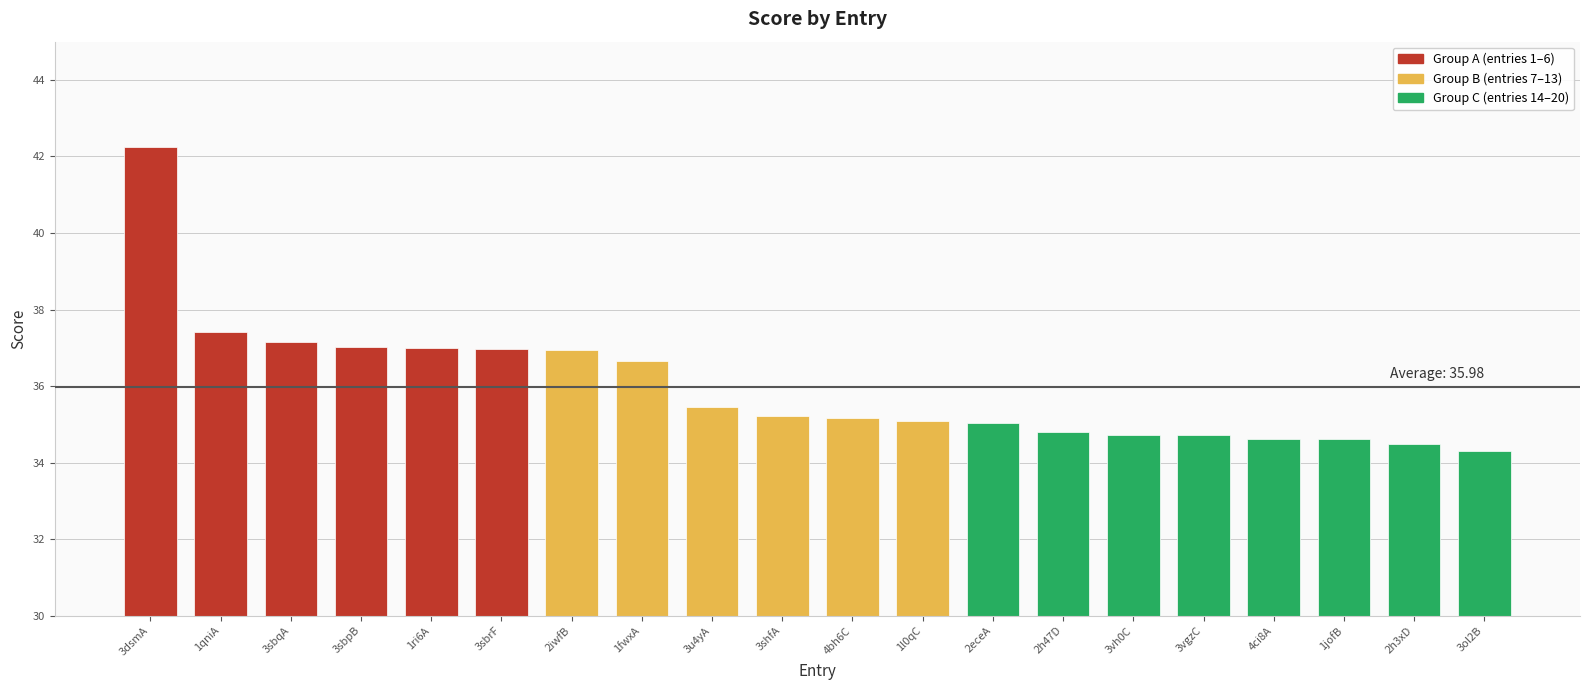

Are the bars horizontal?

No